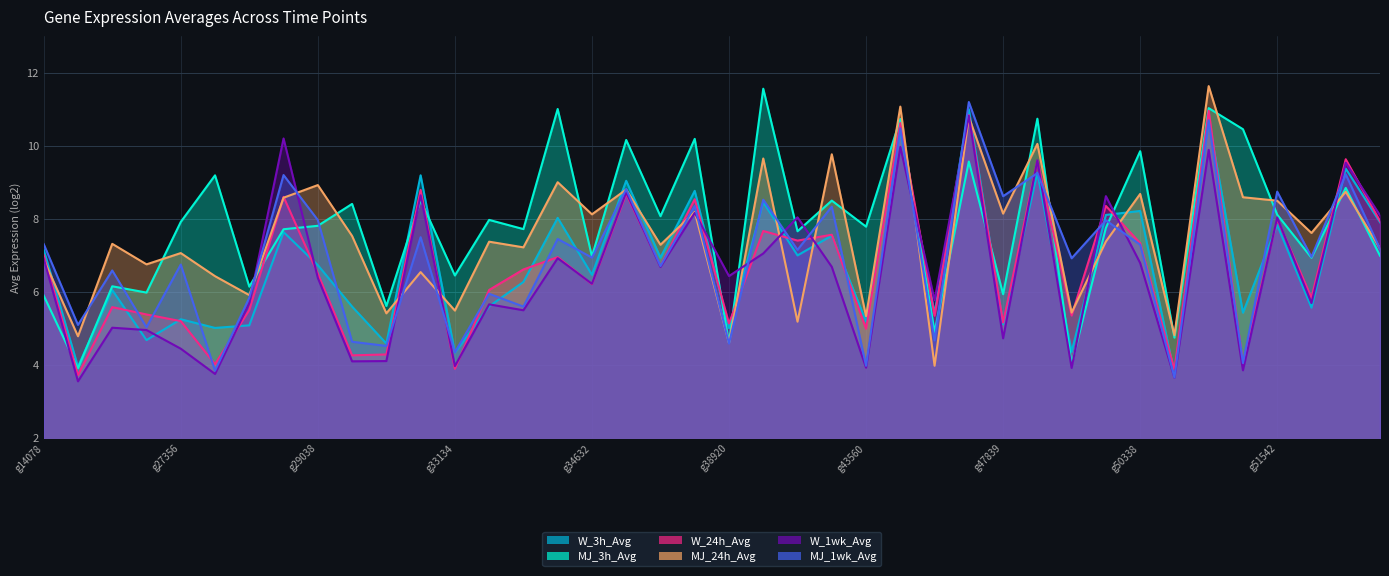

How many categories are shown in the chart?

40